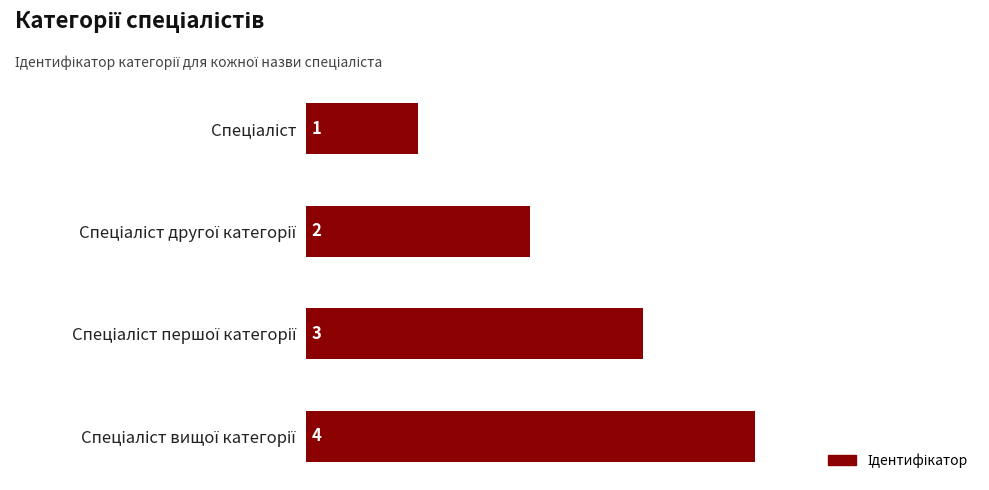

What is the difference between the maximum and minimum values?

3